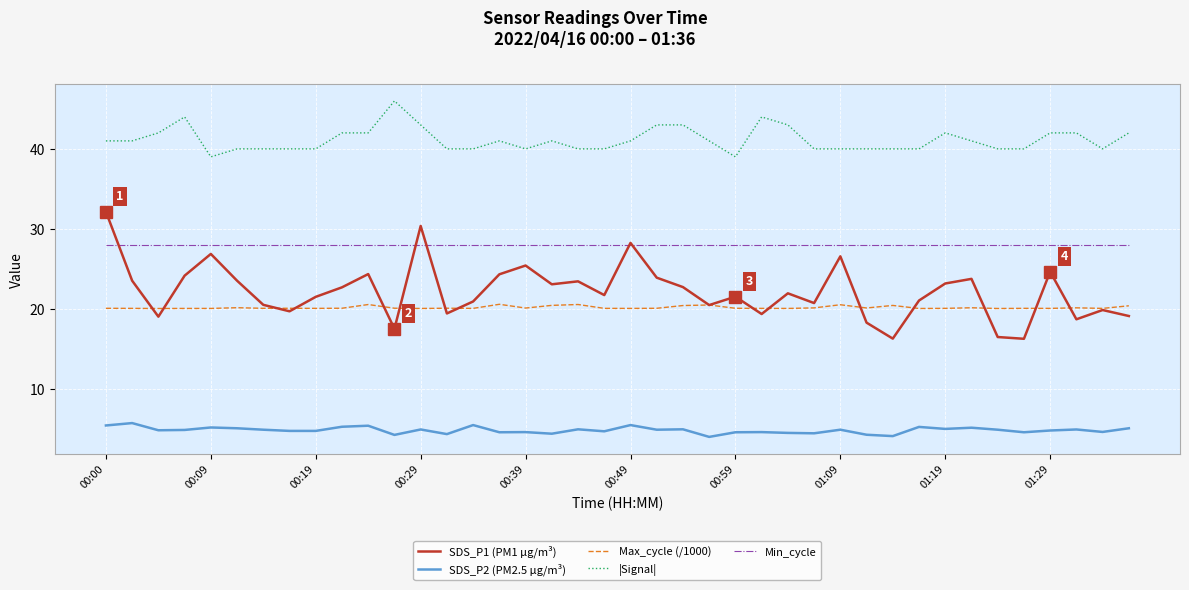

What is the minimum value for Max_cycle (/1000)?

20.0